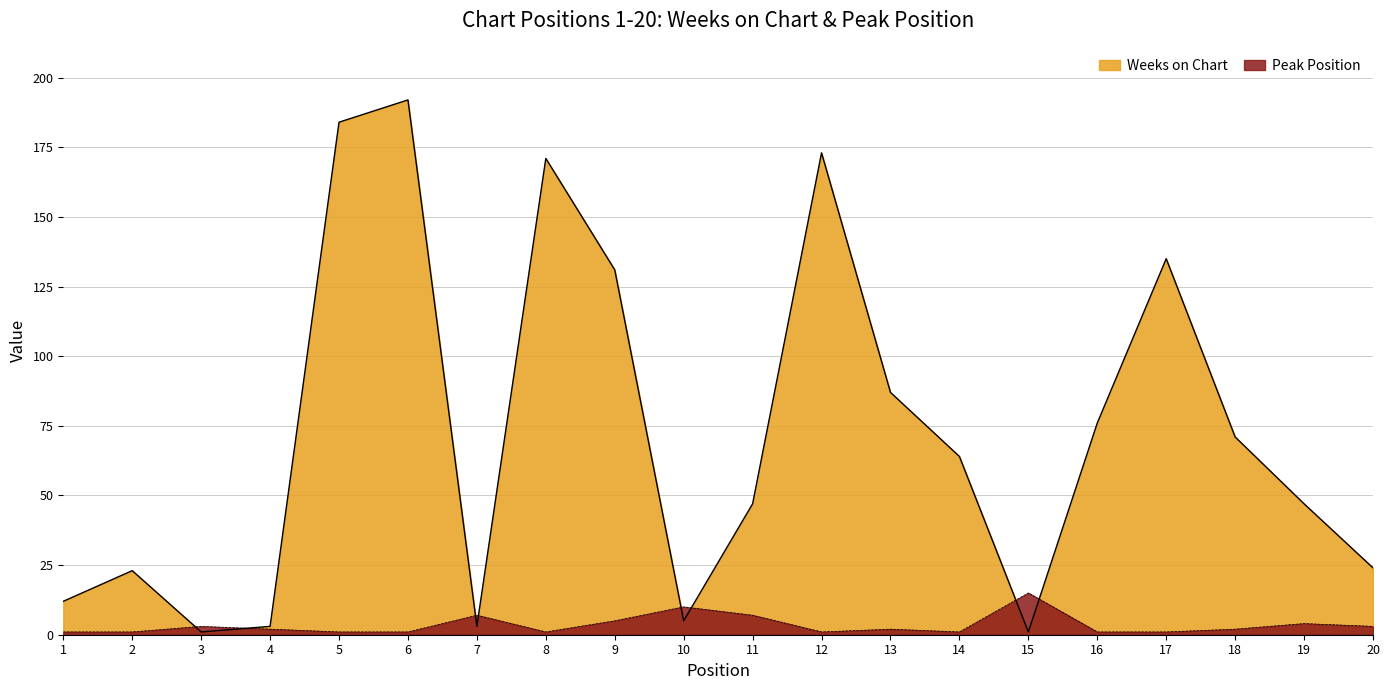

Which series has the widest spread of values?

Weeks on Chart